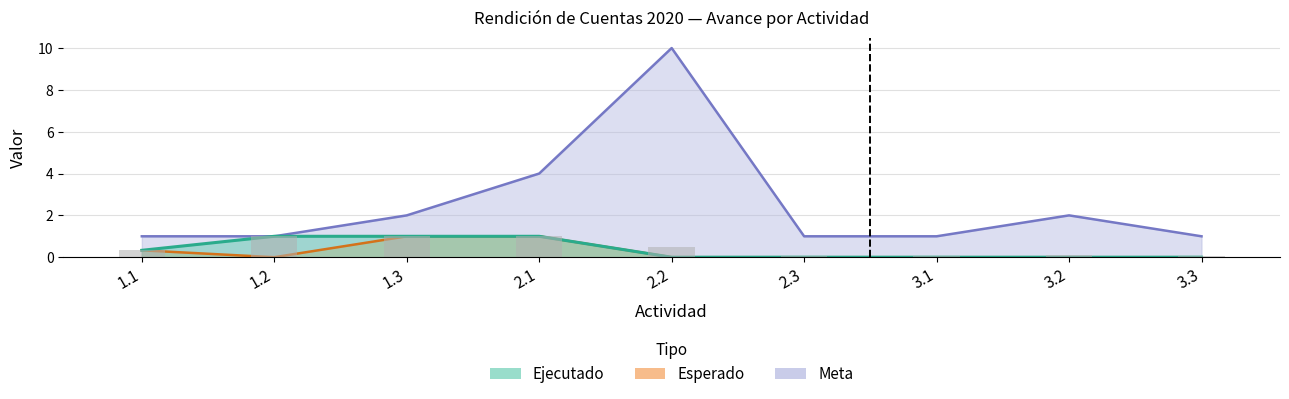

Count the Esperado values in the range 0 to 1.

9